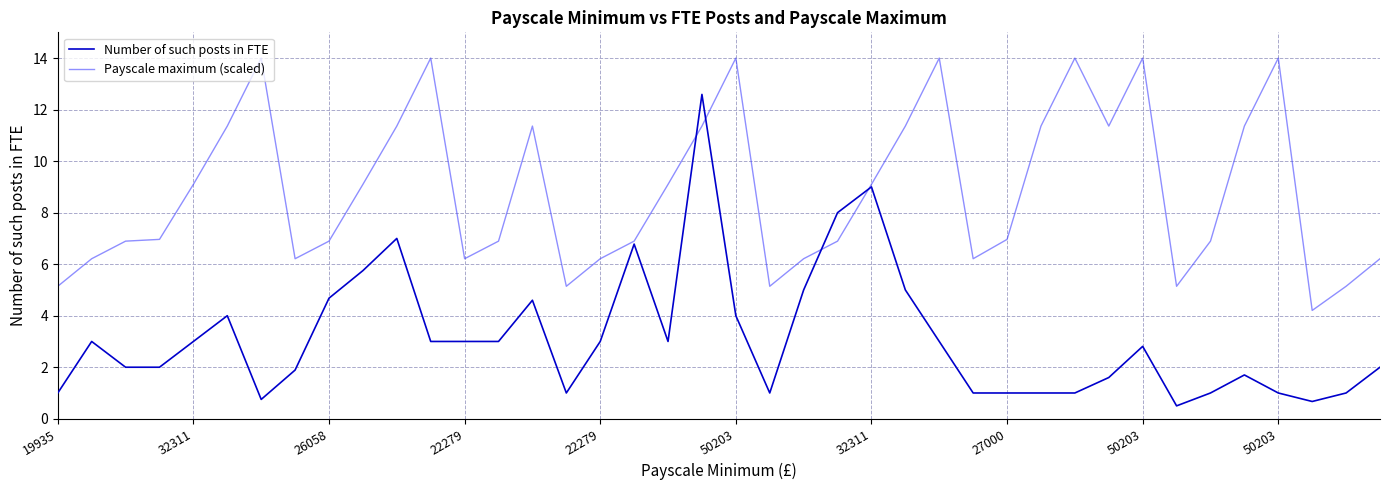

Which series has the largest total across all categories?

Payscale maximum (scaled)